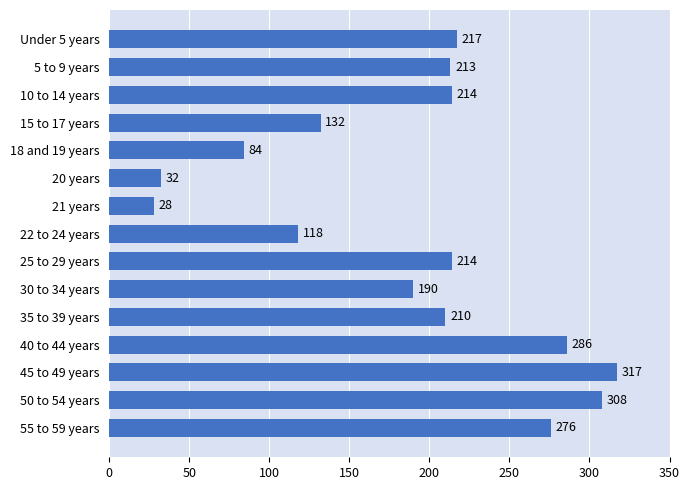

Which category has the lowest value across all series?

21 years